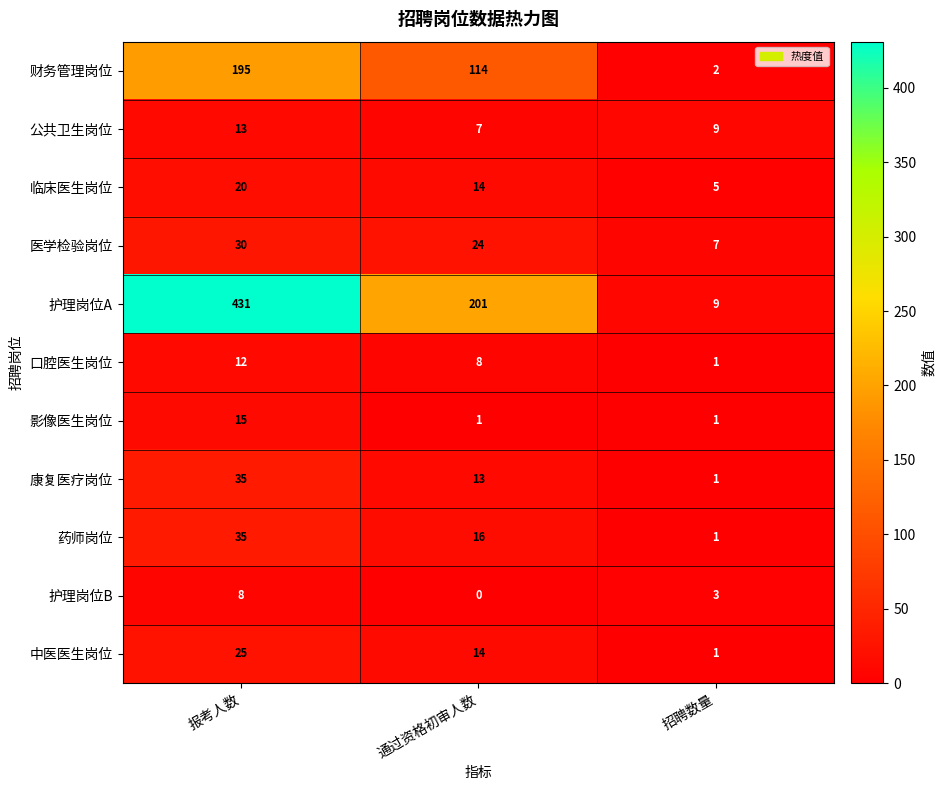

List the labels in order of 药师岗位 value, largest first.

报考人数, 通过资格初审人数, 招聘数量